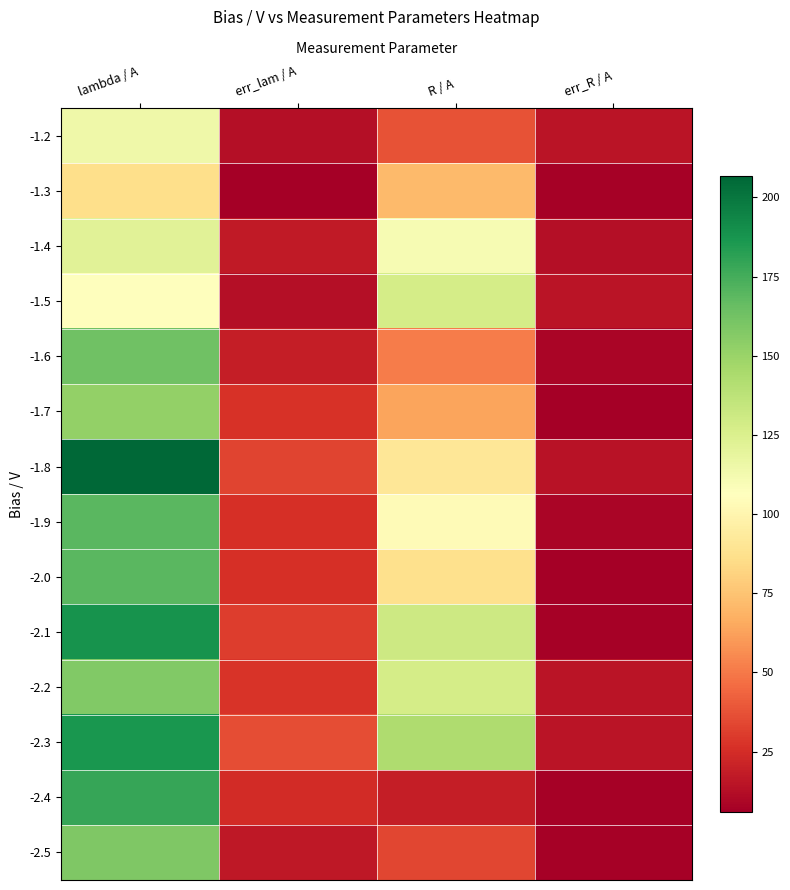

What is the difference between the highest and lowest values at err_lam / A?

29.4